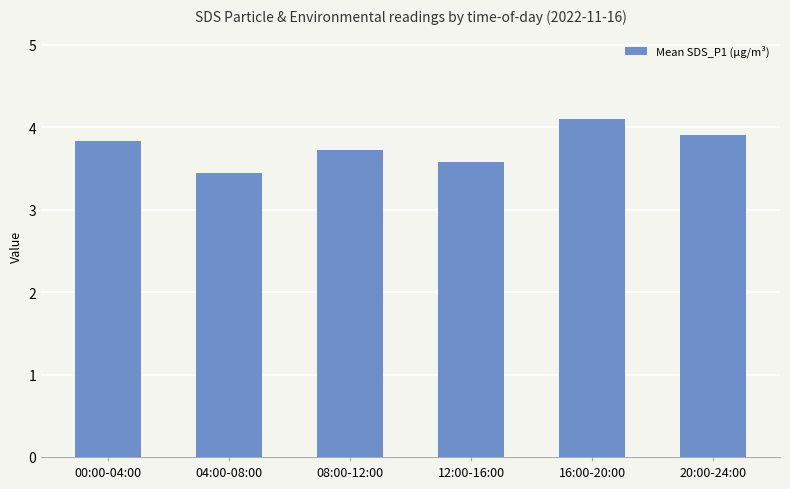

What is the maximum value shown in the chart?

4.1